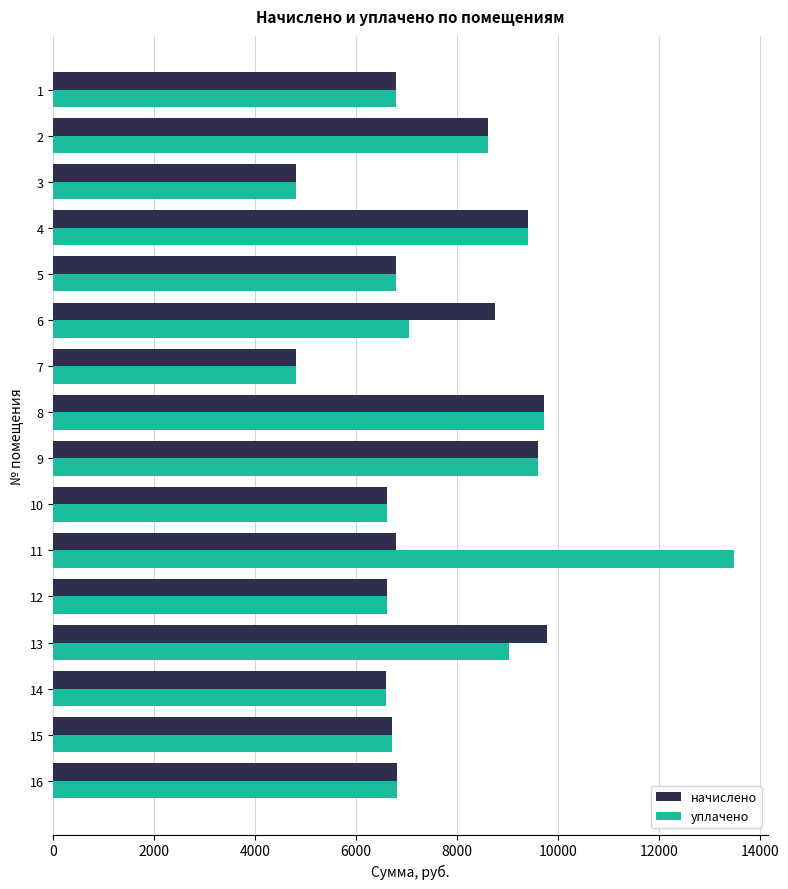

The value of уплачено at 10 is 6624.0. True or false?

True